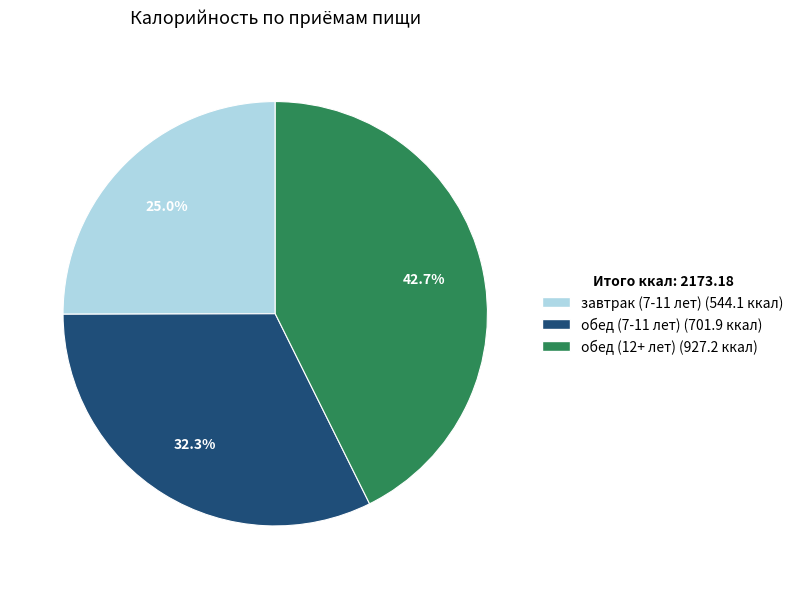

Does обед (12+ лет) represent more than half of the total?

No